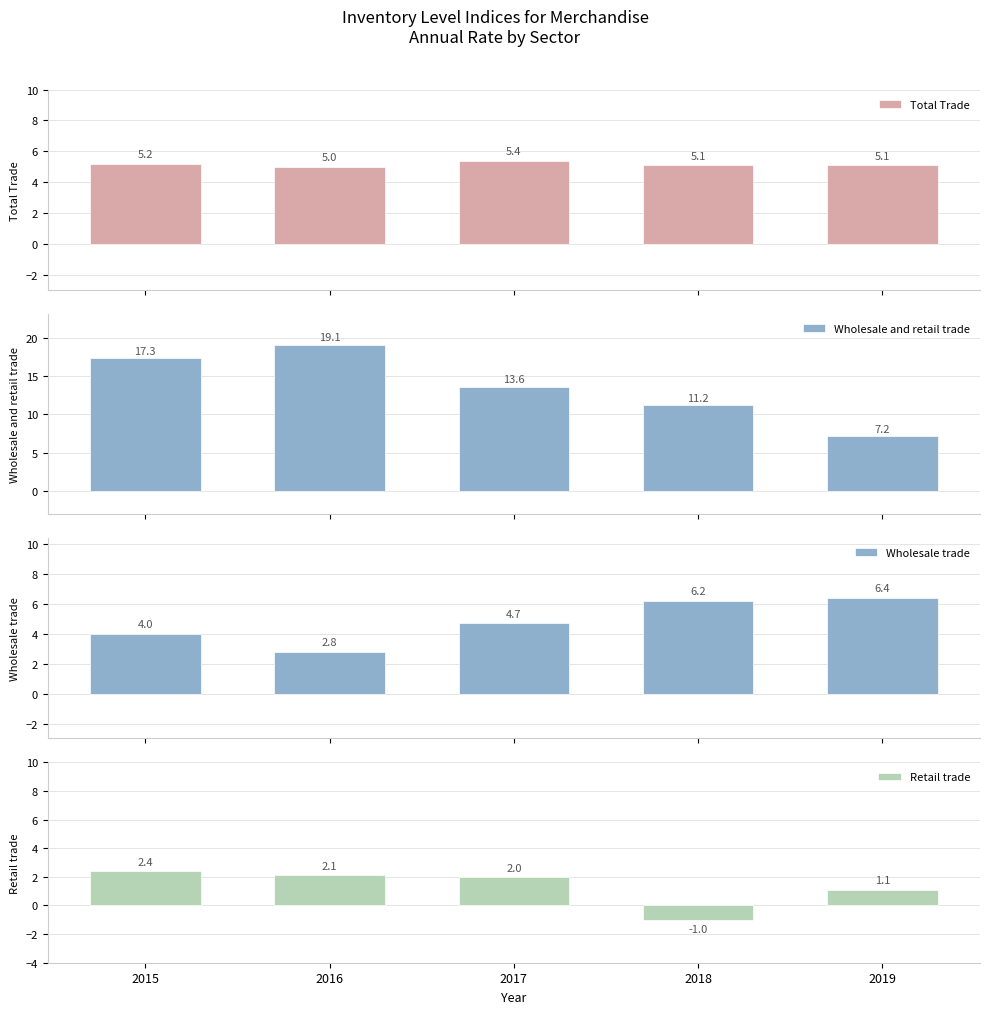

What is the sum of all Total Trade values?

25.8